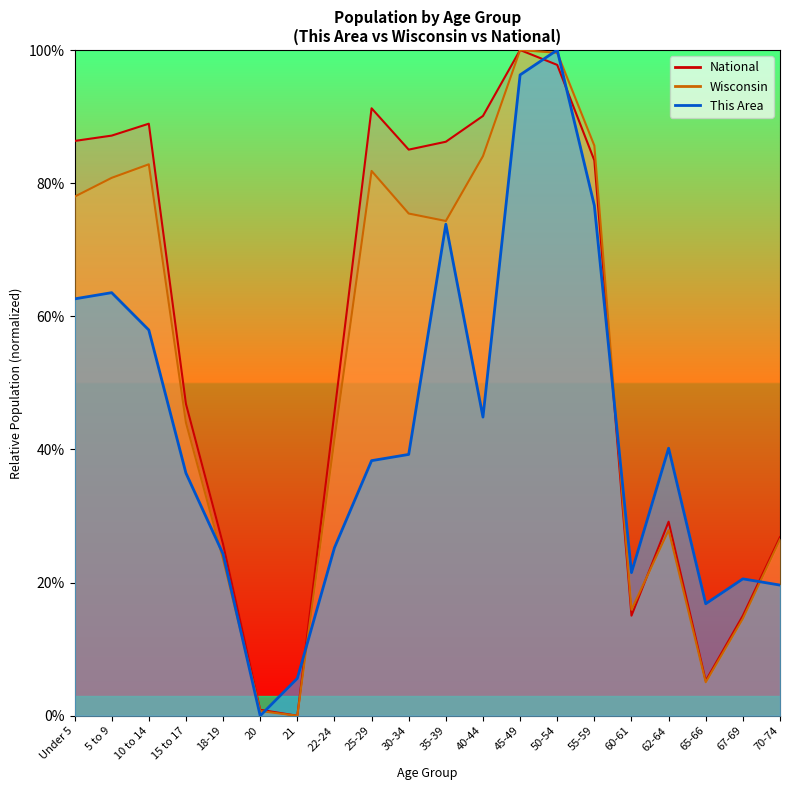

Between 65-66 and 70-74, which series saw the biggest shift?

National